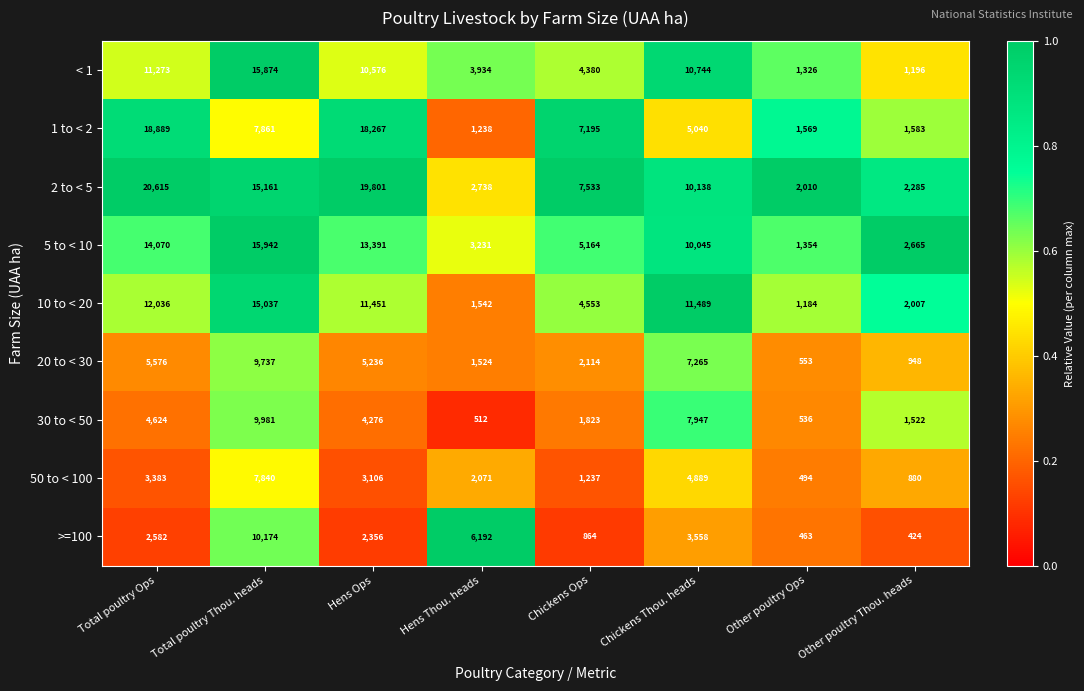

At which label is 5 to < 10 closest to 8648?

Chickens Thou. heads